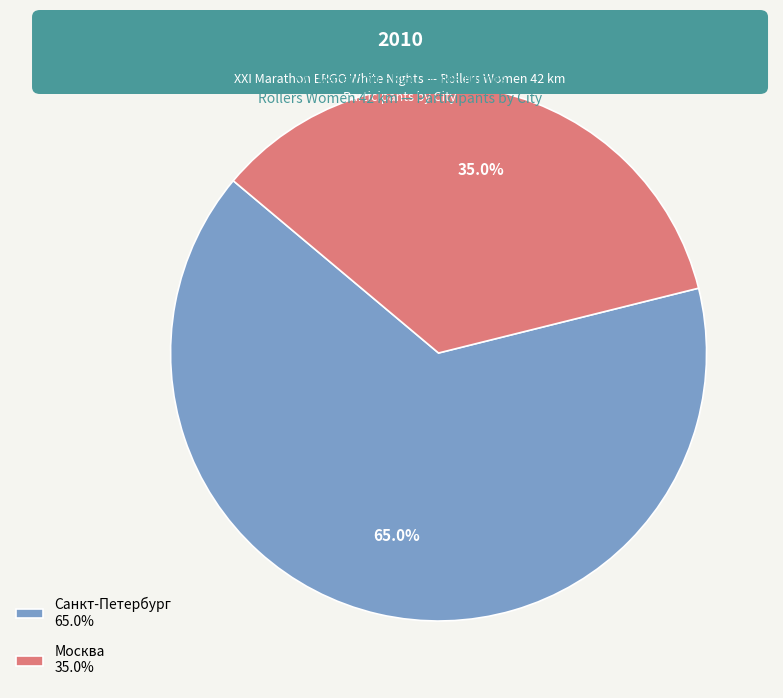

To the nearest percent, what portion does Москва represent?

35%